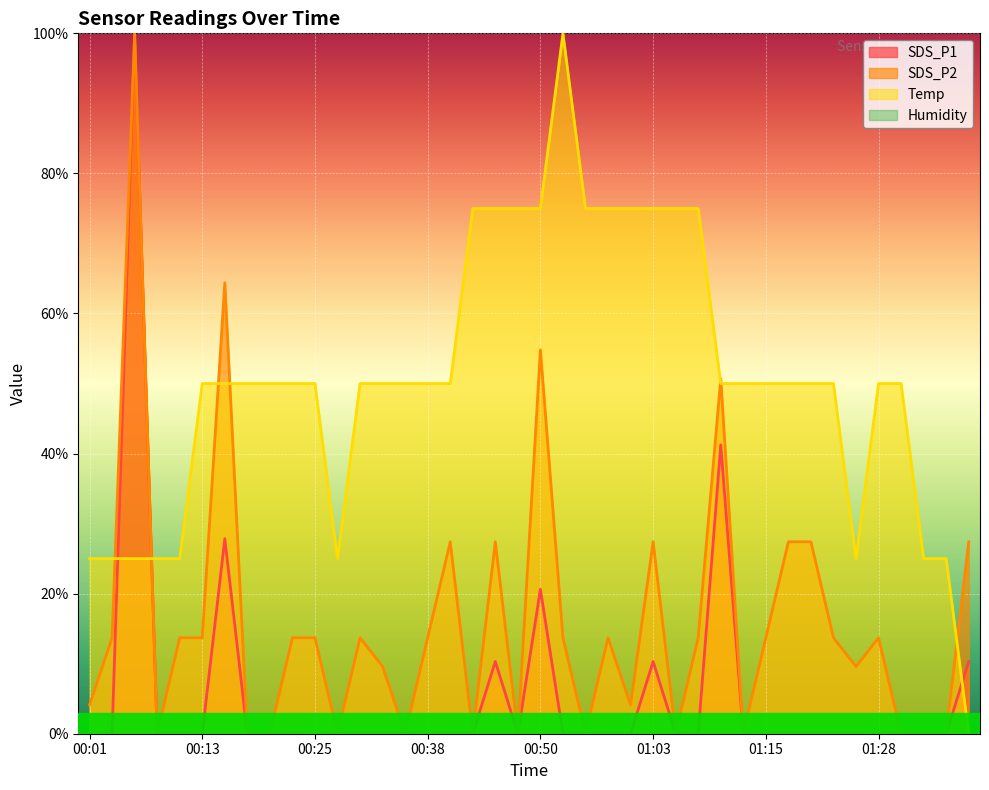

How many intersections are there between SDS_P1 and Temp?

3